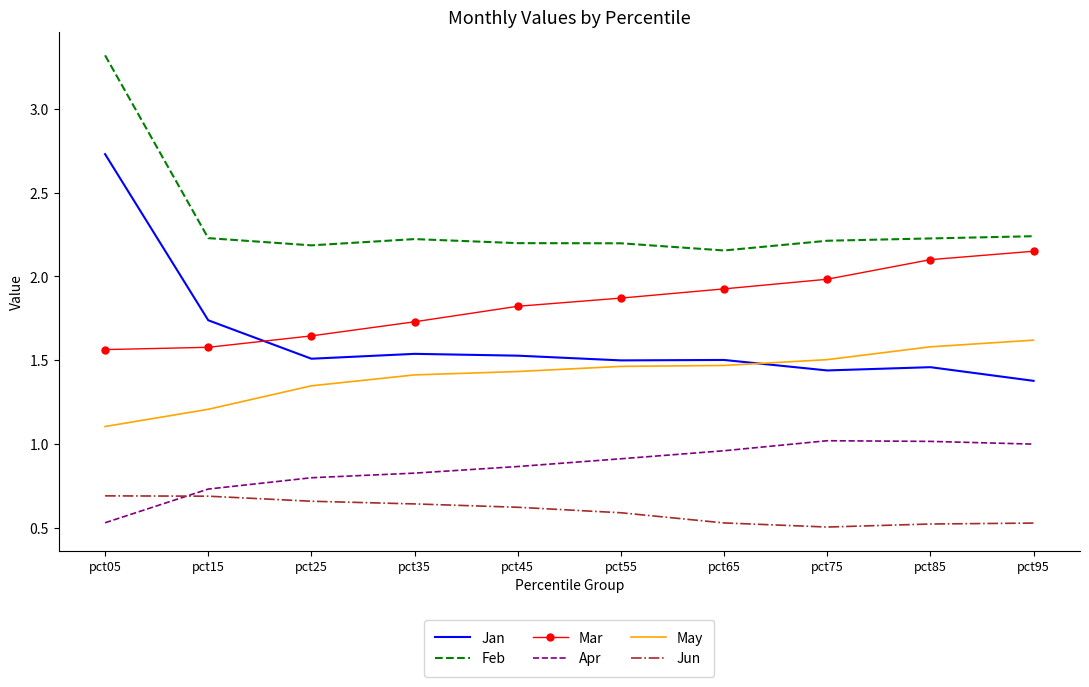

The value of Apr at pct25 is 0.4. True or false?

False